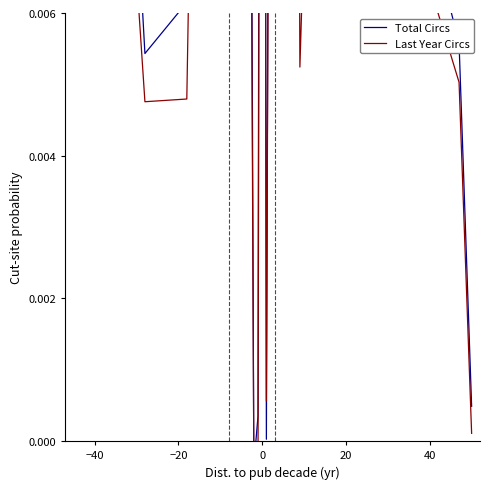

Which series has the largest total across all categories?

Total Circs